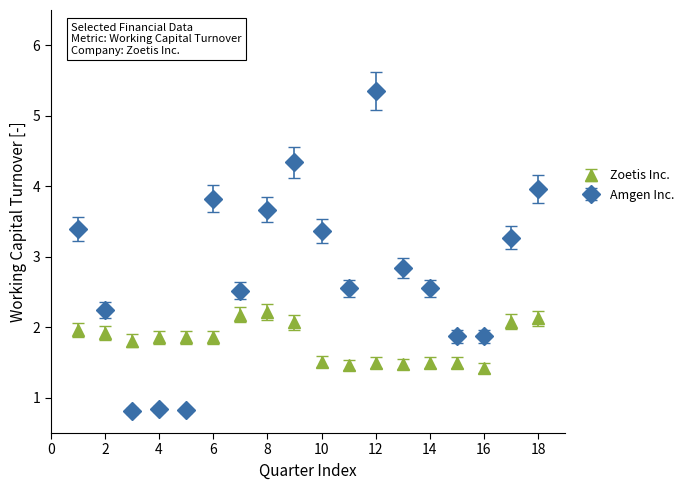

Which series has the largest total across all categories?

Amgen Inc.